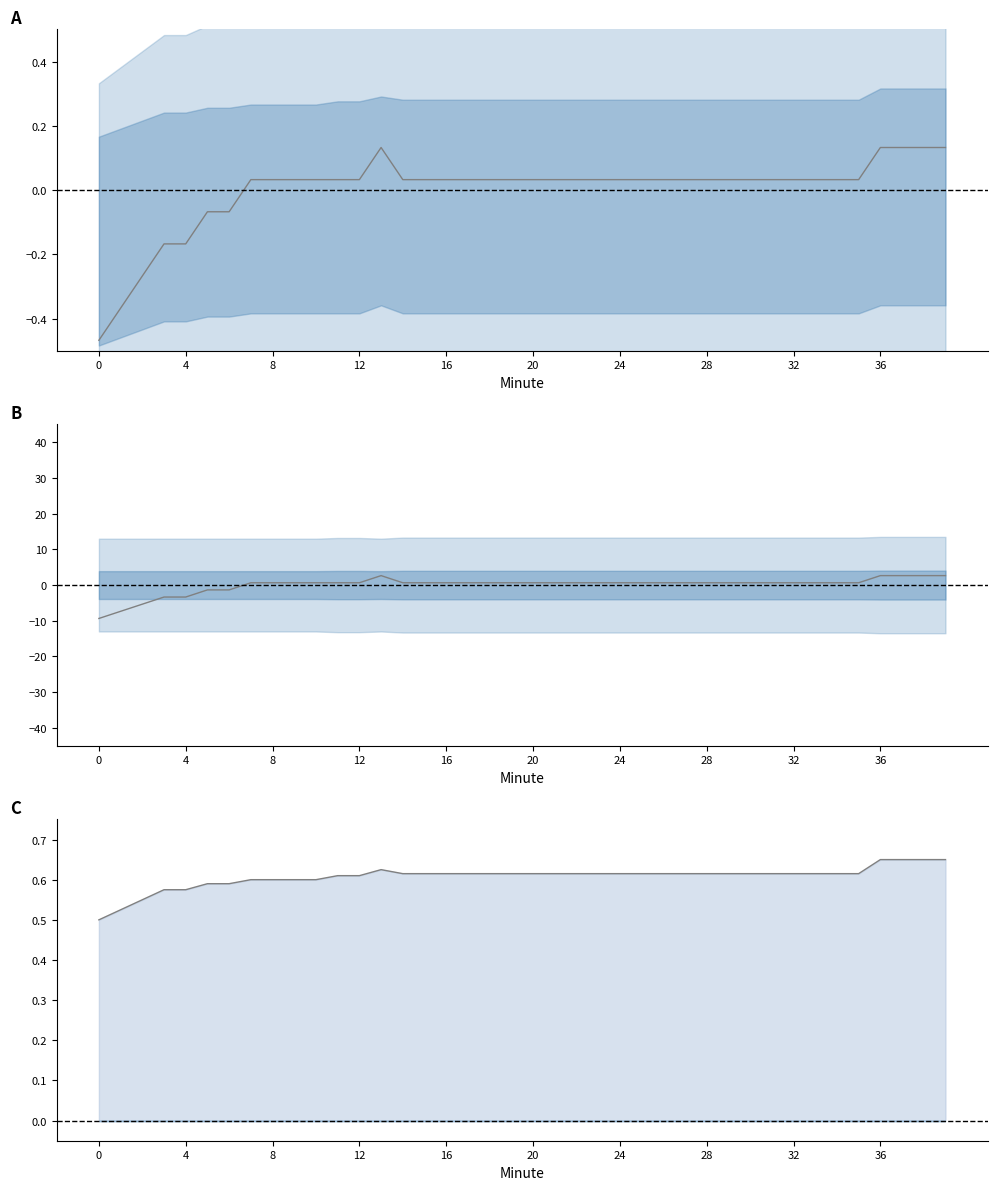

What is the sum of all Upper values?

24.3